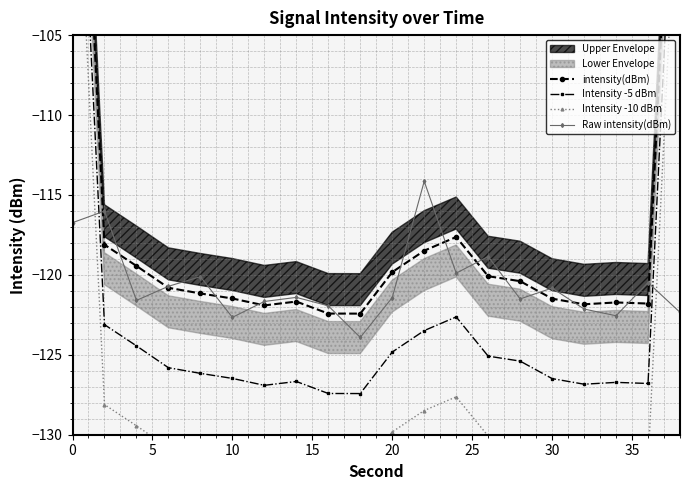

The value of Raw intensity(dBm) at 10 is -122.7. True or false?

True